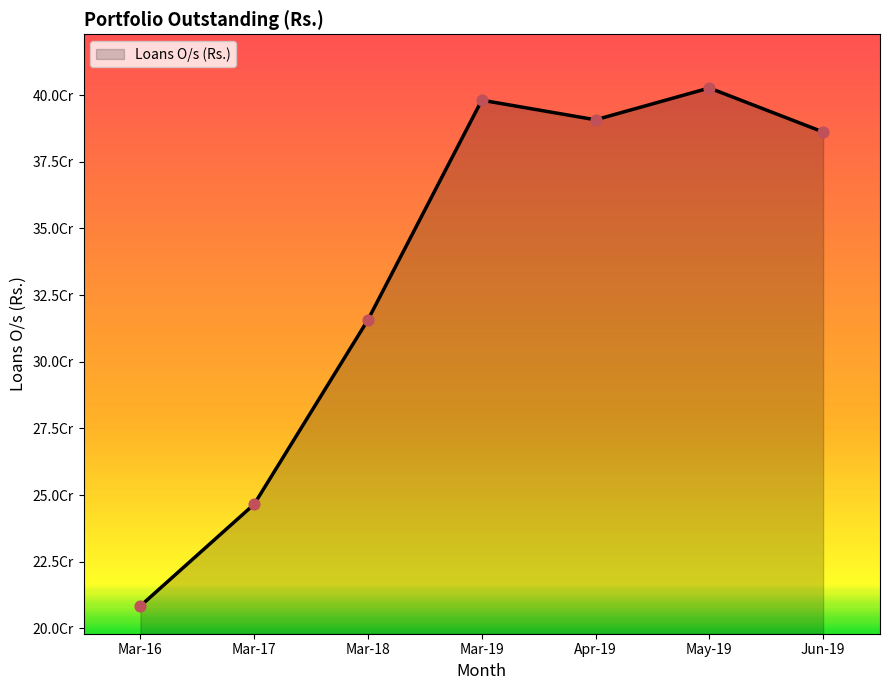

Between Apr-19 and Mar-18, which is larger?

Apr-19